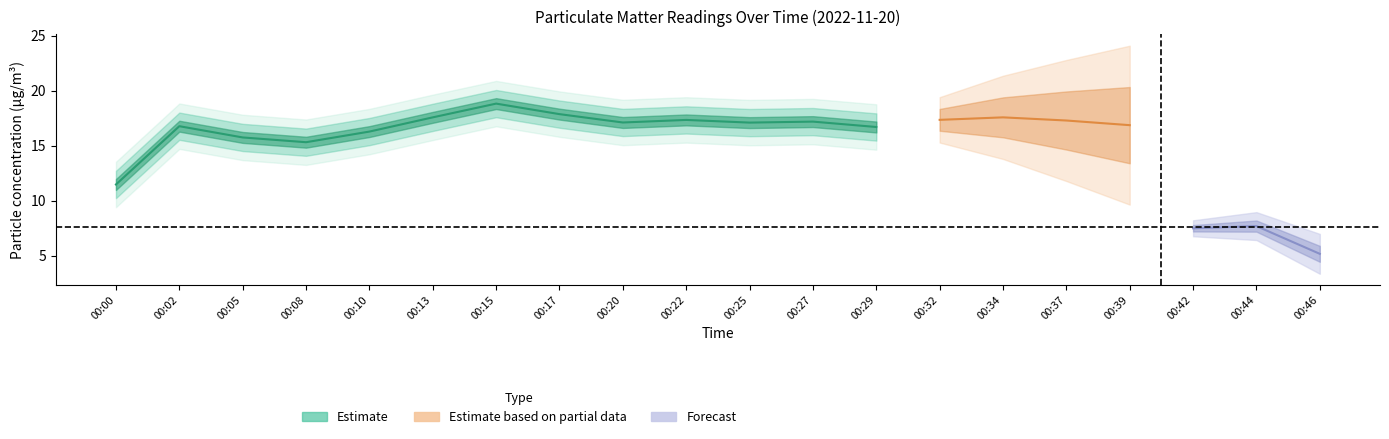

Which has a higher value, 00:46 or 00:25?

00:25